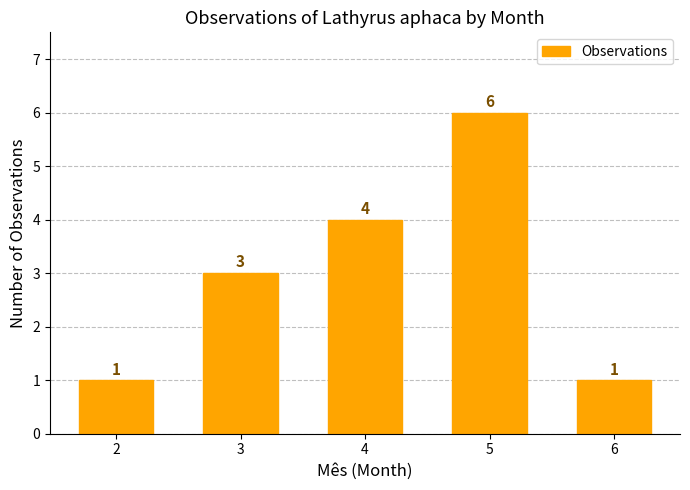

What is the maximum value shown in the chart?

6